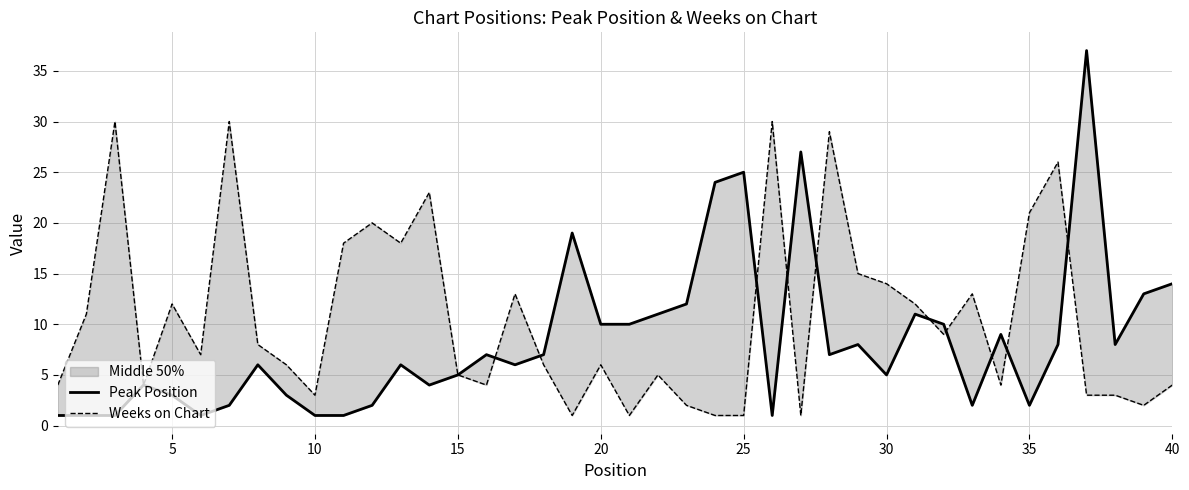

Which series has the widest spread of values?

Peak Position